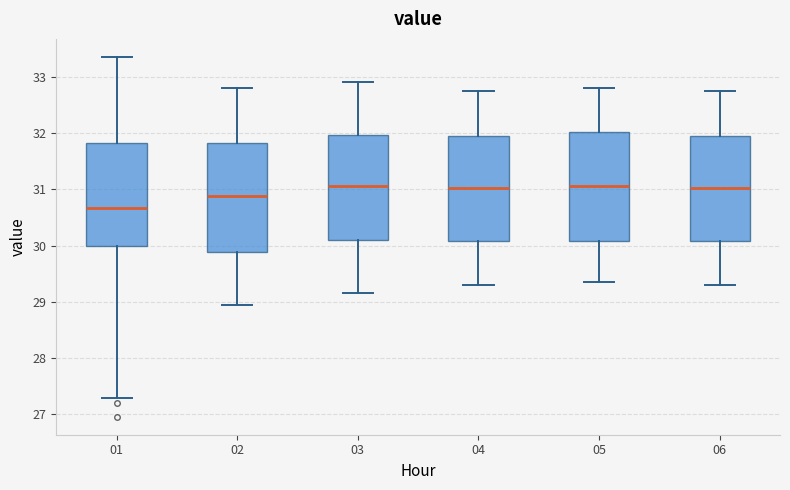

Reading left to right, transcribe this box plot: for each box, give where its median line is, the range the box spans, and where its two whiskers end, as read against the y-axis. The values are not printed on the chart, so give them approximately, as read against the axis.

01: median 30.7, box 30.0 to 31.8, whiskers 27.3 to 33.4
02: median 30.9, box 29.9 to 31.8, whiskers 29.0 to 32.8
03: median 31.1, box 30.1 to 32.0, whiskers 29.2 to 32.9
04: median 31.0, box 30.1 to 32.0, whiskers 29.3 to 32.8
05: median 31.1, box 30.1 to 32.0, whiskers 29.4 to 32.8
06: median 31.0, box 30.1 to 31.9, whiskers 29.3 to 32.8